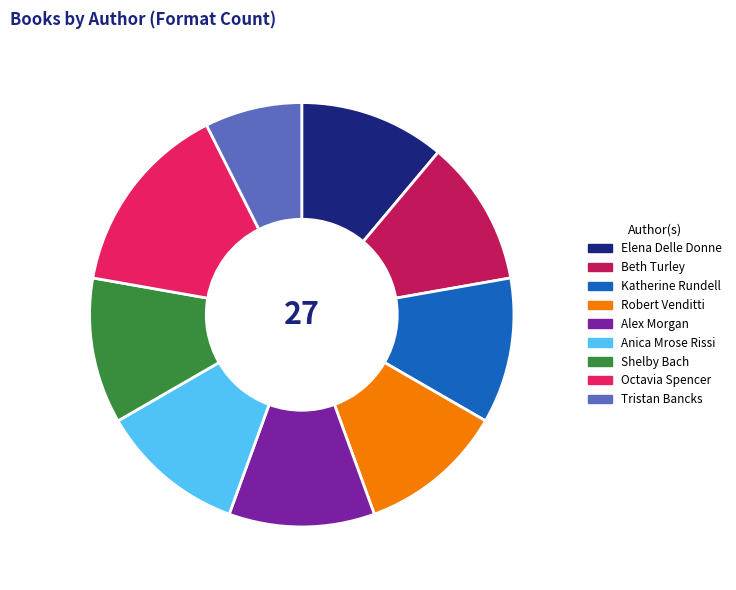

Which has a higher value, Octavia Spencer or Elena Delle Donne?

Octavia Spencer